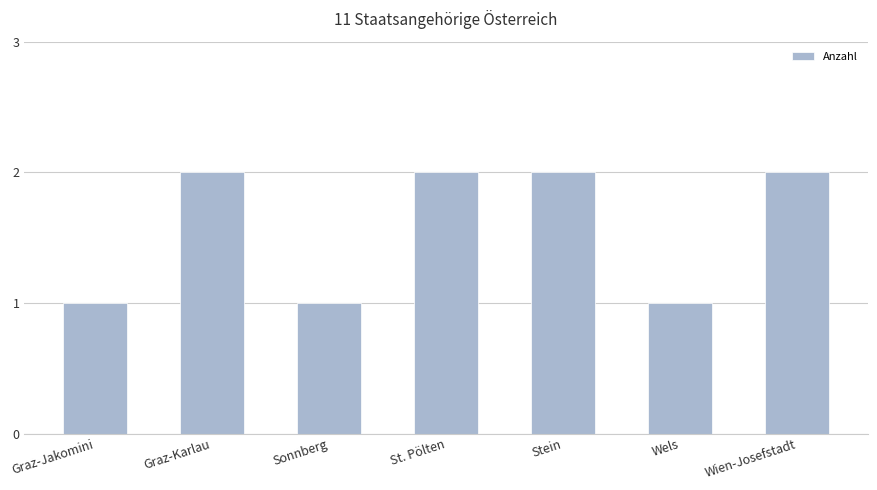

True or false: the data shows 3 at Graz-Karlau.

False